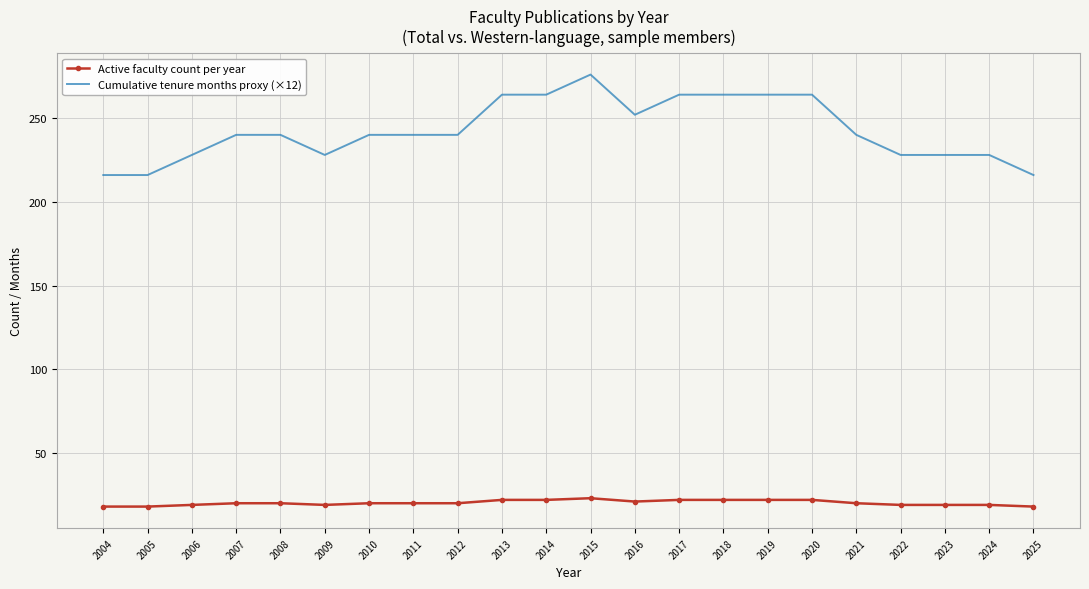

Between 2005 and 2016, which series saw the biggest shift?

Cumulative tenure months proxy (×12)